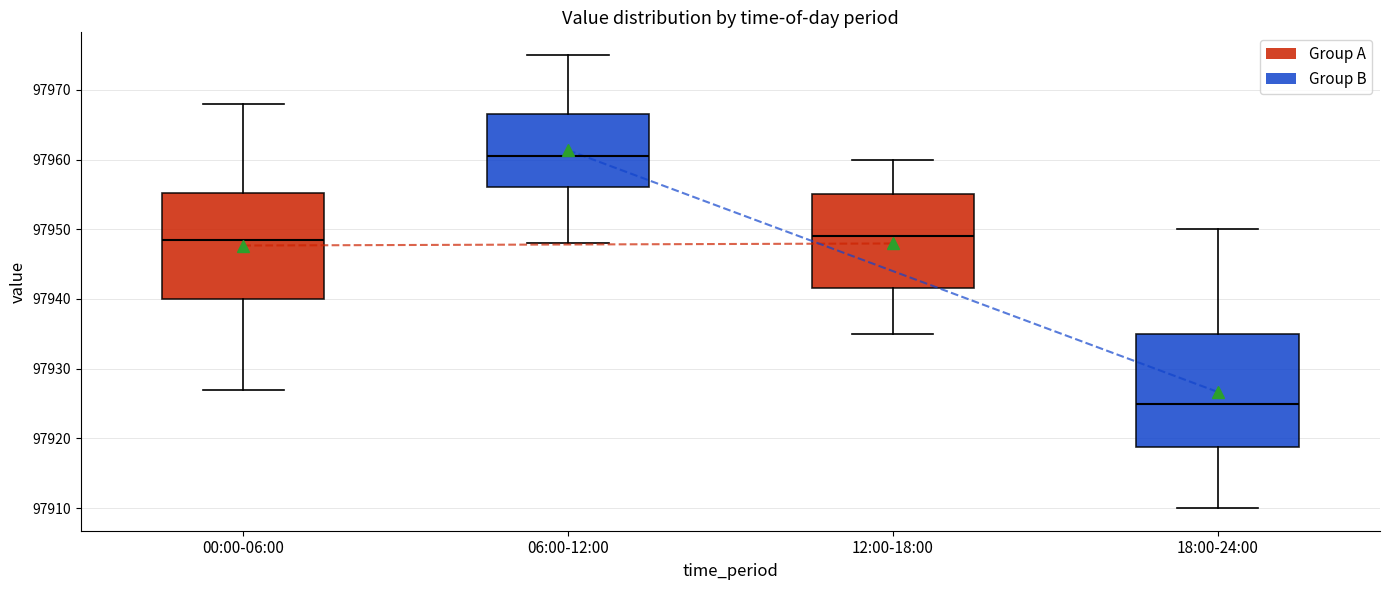

Reading left to right, read every box against the y-axis: the position of its median line, the range the box covers, and the ends of its whiskers. The values are not printed on the chart, so give them approximately, as read against the axis.

00:00-06:00: median 97949, box 97940 to 97955, whiskers 97927 to 97968
06:00-12:00: median 97961, box 97956 to 97967, whiskers 97948 to 97975
12:00-18:00: median 97949, box 97942 to 97955, whiskers 97935 to 97960
18:00-24:00: median 97925, box 97919 to 97935, whiskers 97910 to 97950